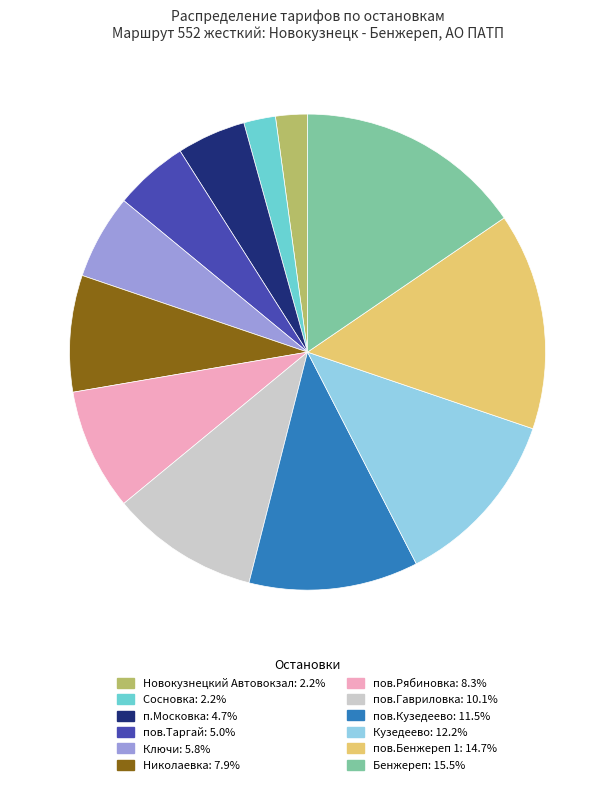

Combined, do пов.Гавриловка and пов.Кузедеево account for over 50%?

No